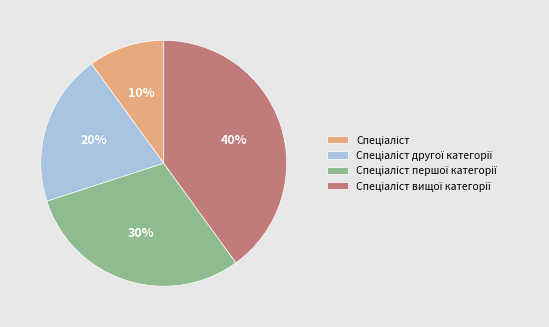

To the nearest percent, what is the difference between the largest and smallest slice percentages?

30%